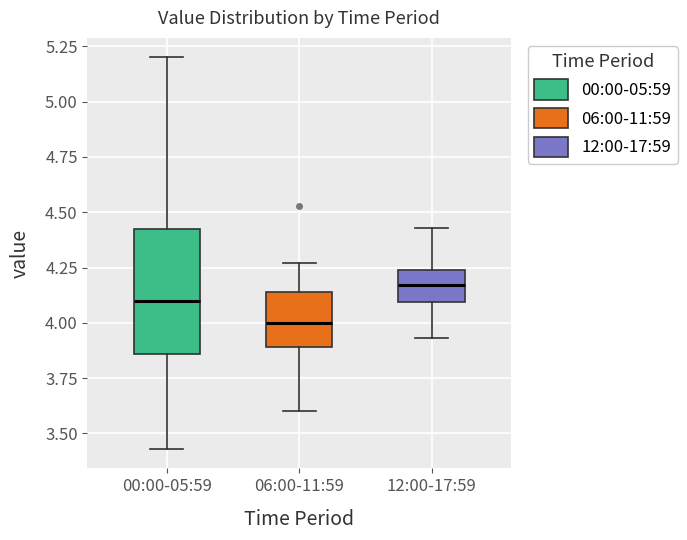

Which box's median line is the lowest?

06:00-11:59